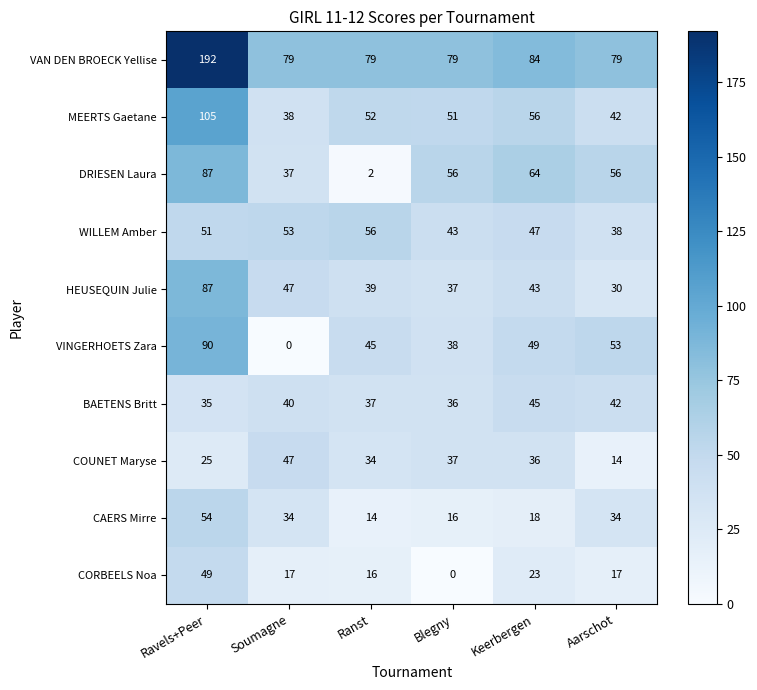

True or false: WILLEM Amber has a value of 56 at Ranst.

True